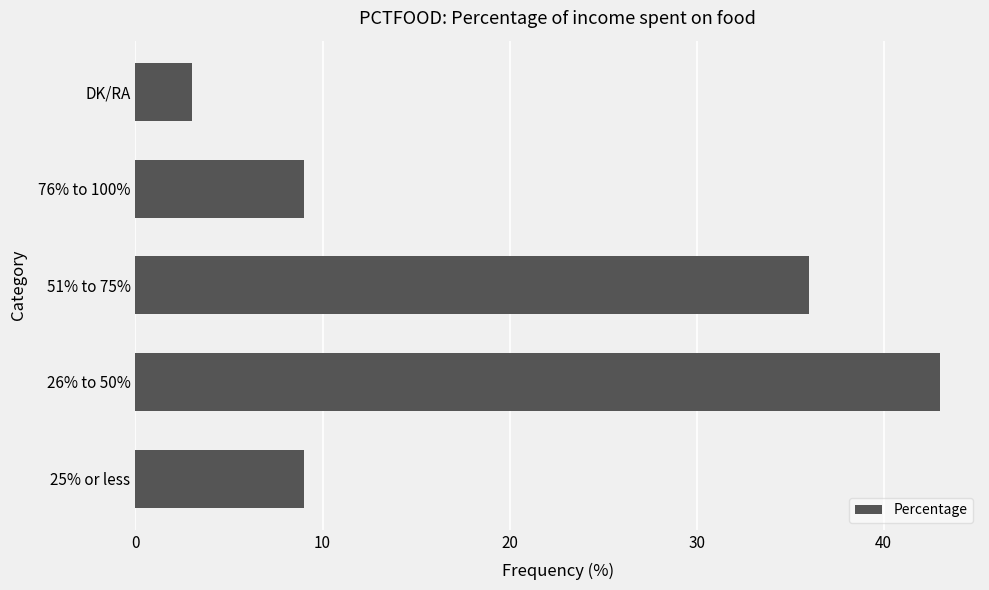

What is the difference between the maximum and minimum values?

40